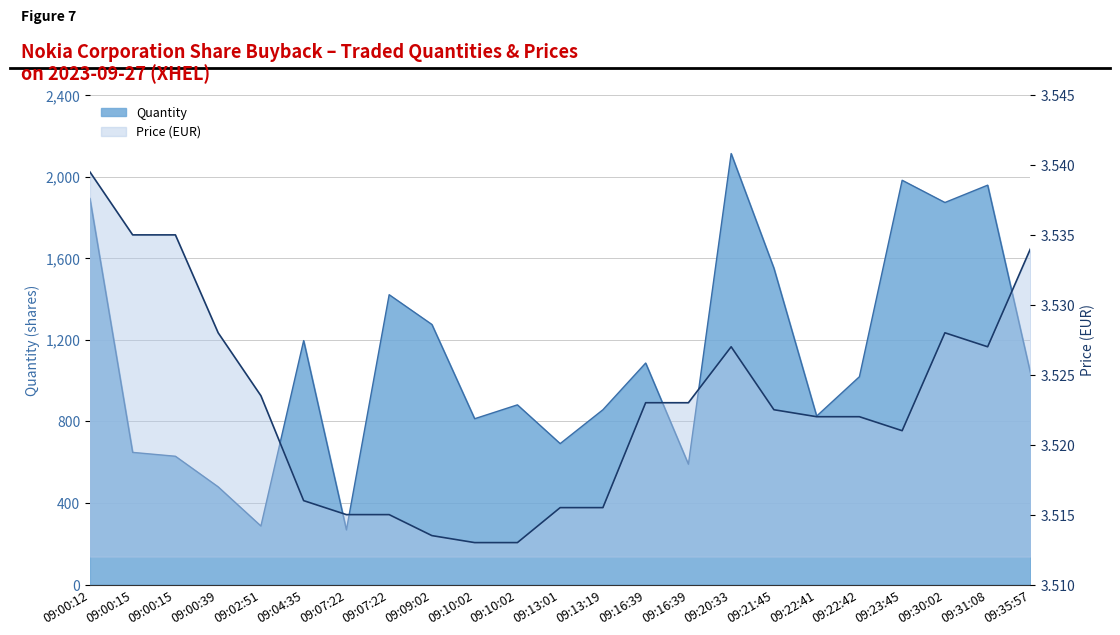

Reading left to right, transcribe all the data shown in this chart.

09:00:12=1893	09:00:15=648	09:00:15=629	09:00:39=479	09:02:51=287	09:04:35=1196	09:07:22=268	09:07:22=1421	09:09:02=1275	09:10:02=813	09:10:02=881	09:13:01=691	09:13:19=857	09:16:39=1086	09:16:39=590	09:20:33=2113	09:21:45=1551	09:22:41=826	09:22:42=1019	09:23:45=1982	09:30:02=1873	09:31:08=1958	09:35:57=1038